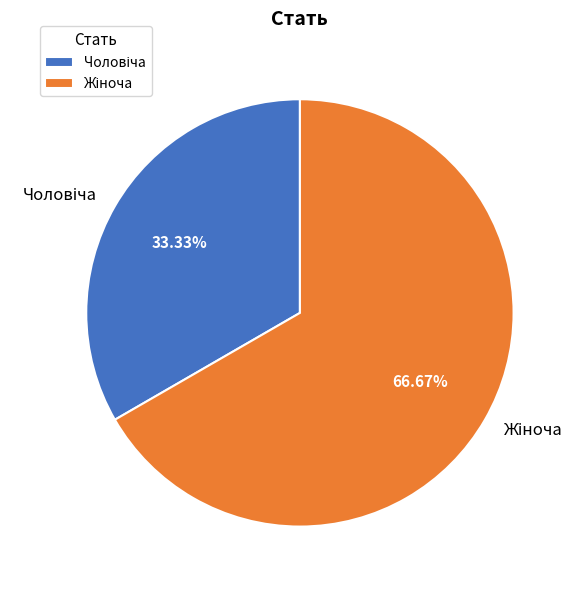

Is there a majority slice in this chart?

Yes